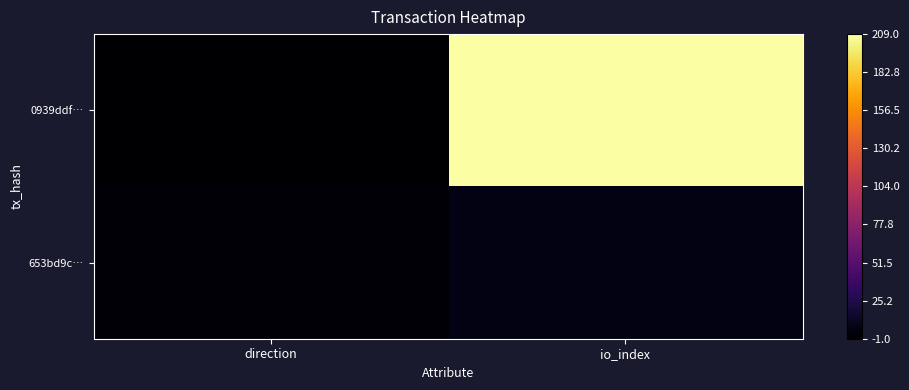

Rank the series by their average value, from highest to lowest.

0939ddf…, 653bd9c…